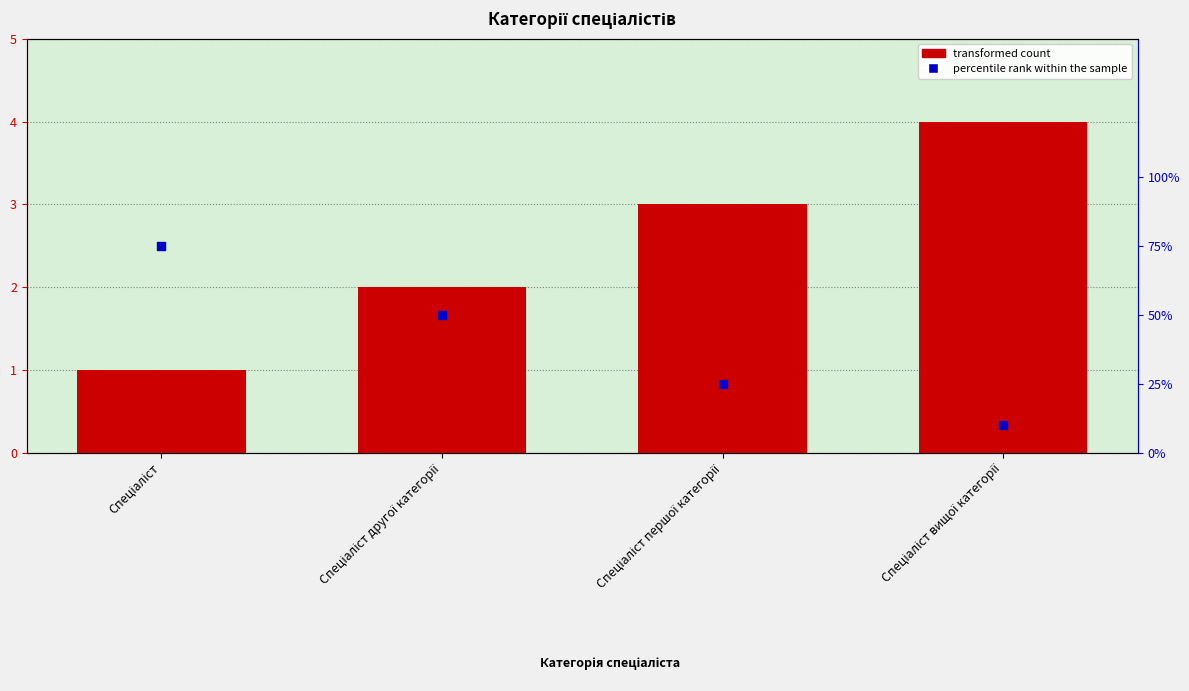

What are all the series names shown in the legend?

transformed count, percentile rank within the sample